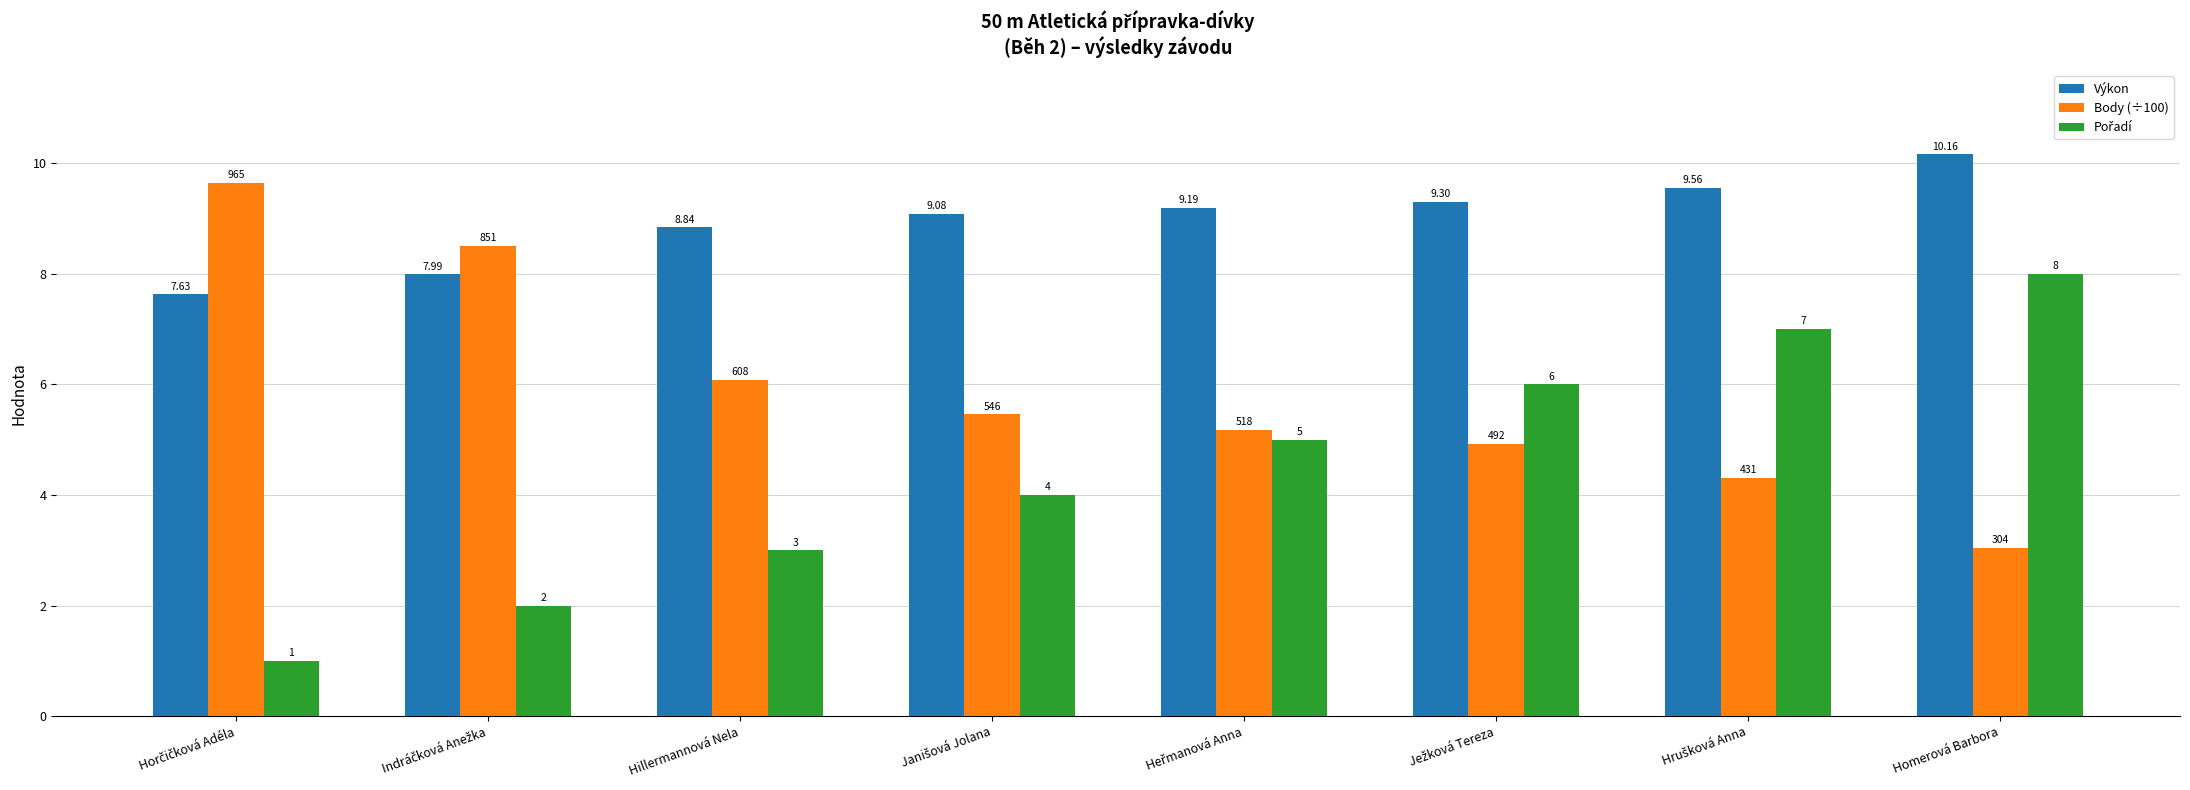

At which category is the sum across all series the highest?

Homerová Barbora